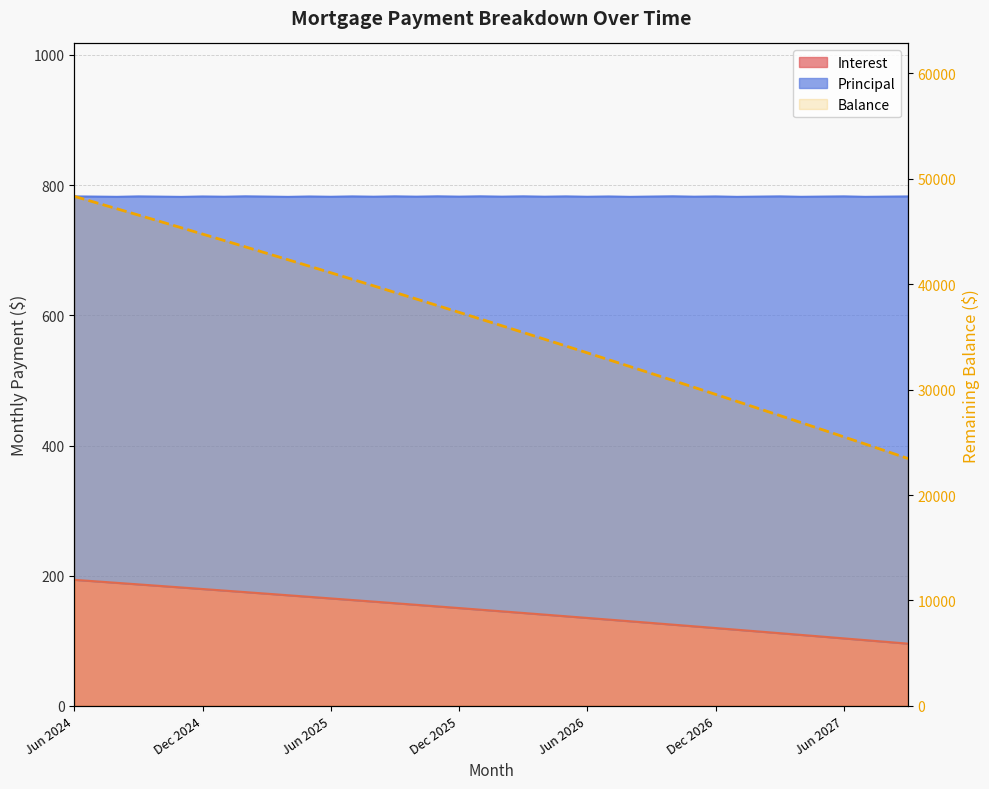

True or false: there are more than 0 points higher than both neighbors.

False